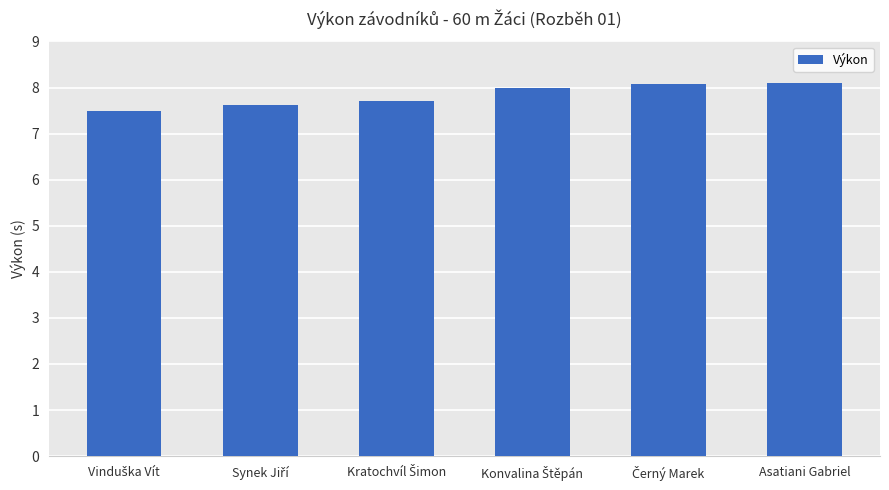

What is the sum of all values?

47.0